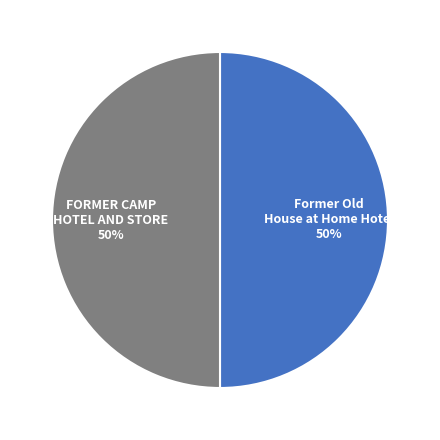

What percentage is the FORMER CAMP HOTEL AND STORE slice, to the nearest percent?

50%